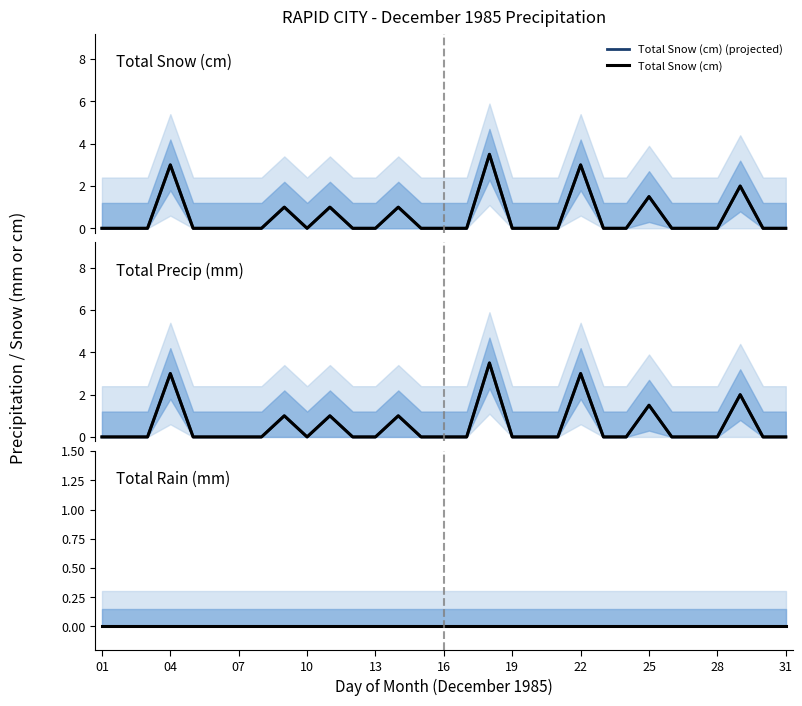

True or false: Total Snow (cm) (projected) has a value of 2.1 at 16.

False